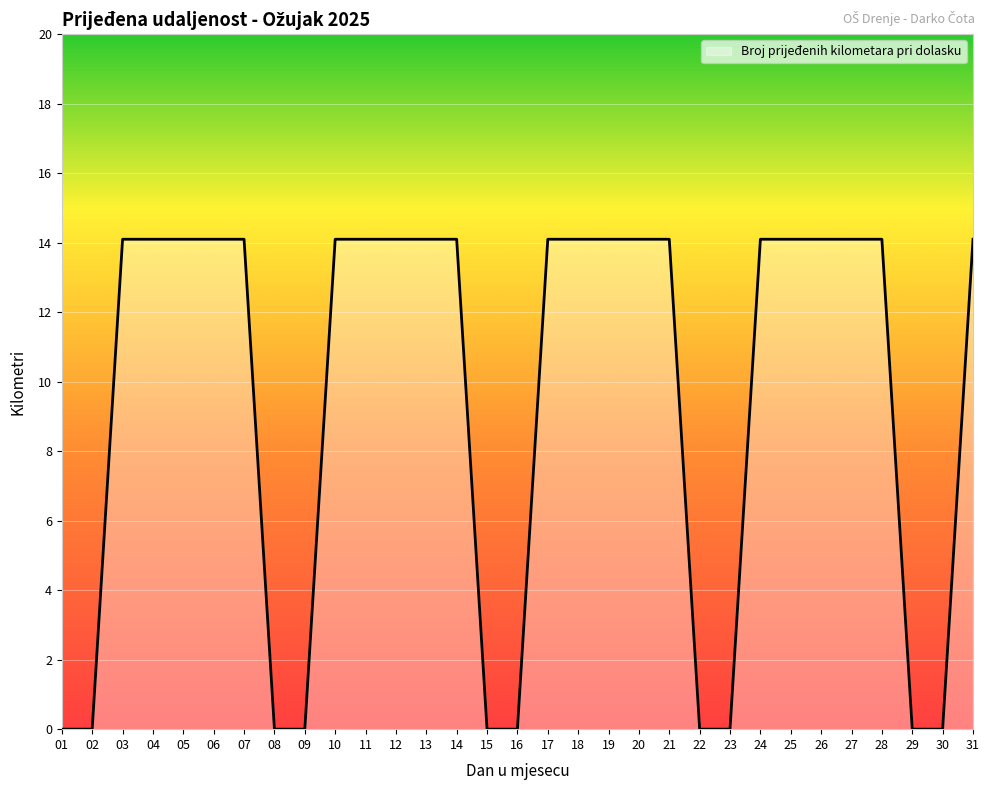

What is the change in value from 05 to 22?

-14.1